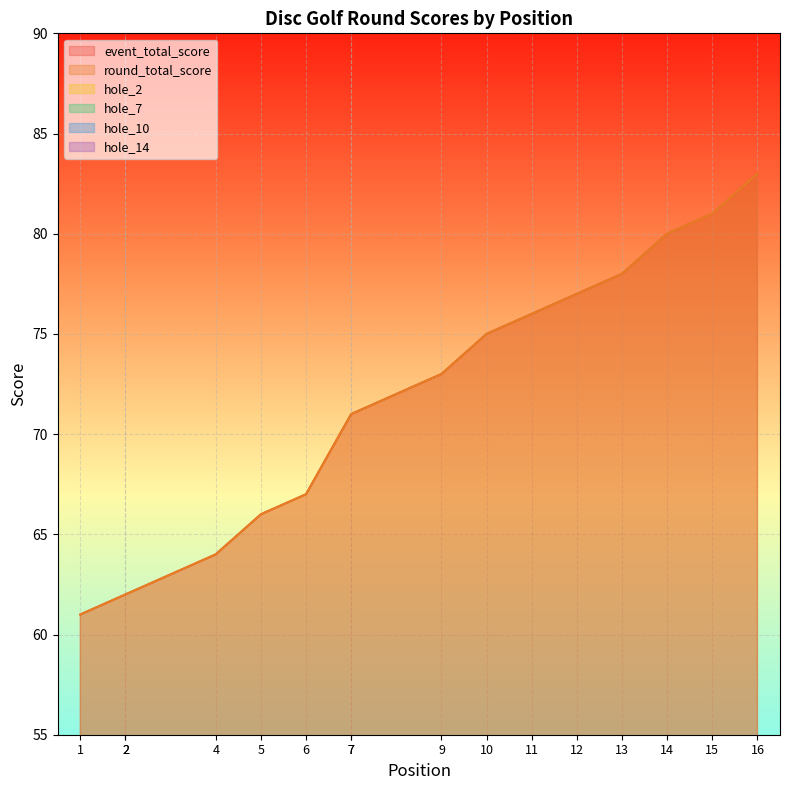

What is the total value across all series at 9?

162